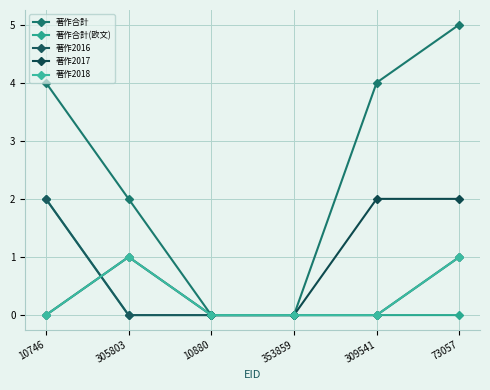

True or false: 著作2017 and 著作2018 cross at least once.

False